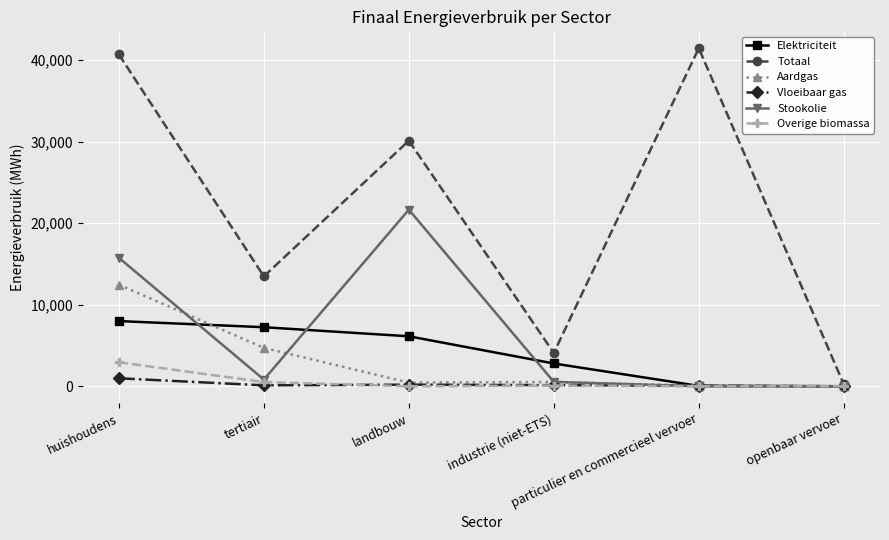

Between industrie (niet-ETS) and openbaar vervoer, which series saw the biggest shift?

Totaal